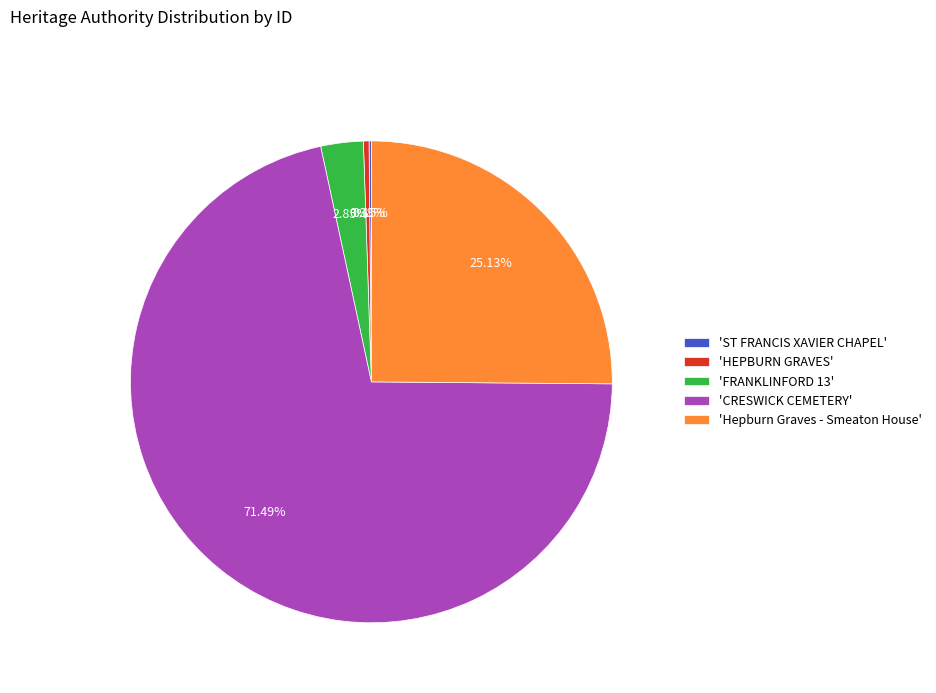

Do 'HEPBURN GRAVES' and 'CRESWICK CEMETERY' together represent more than half of the pie?

Yes